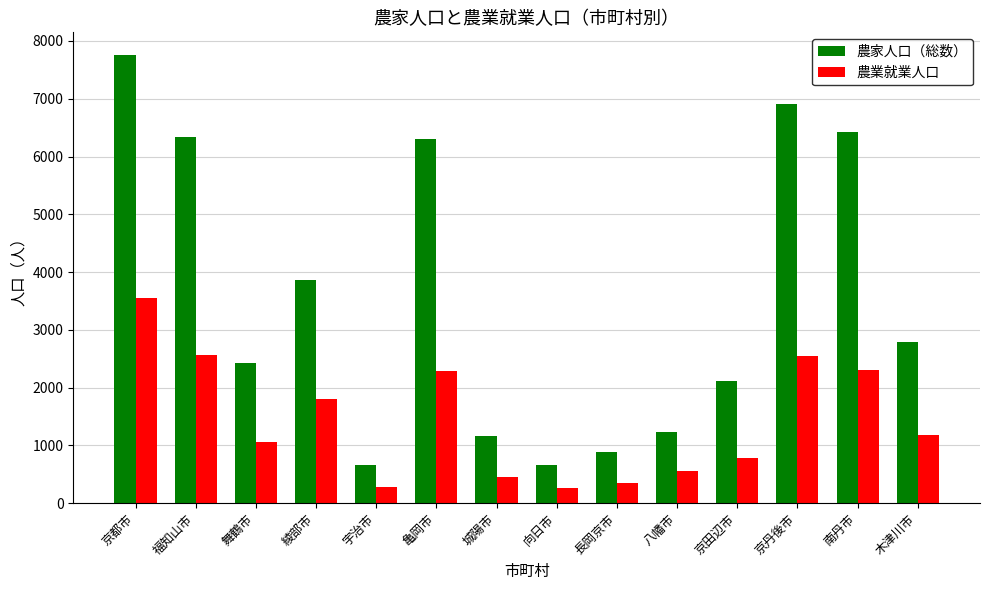

What is the average value of the 農家人口（総数） series?

3537